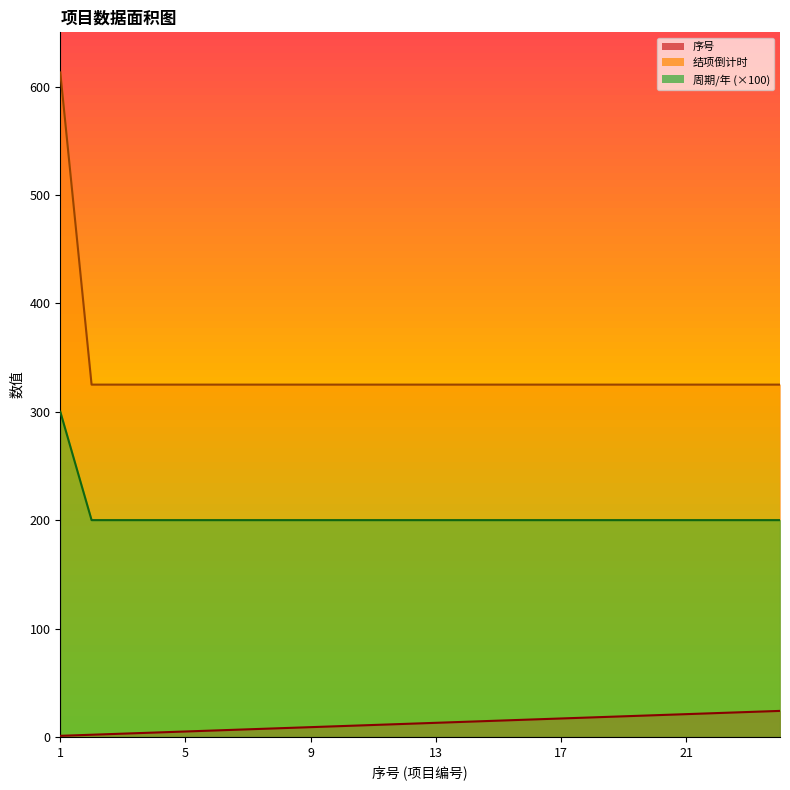

Rank the series by their maximum value, from highest to lowest.

结项倒计时, 周期/年 (×100), 序号